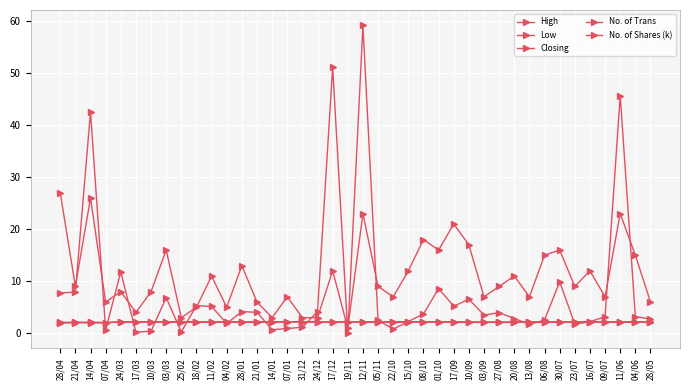

What is the average value of the High series?

2.2